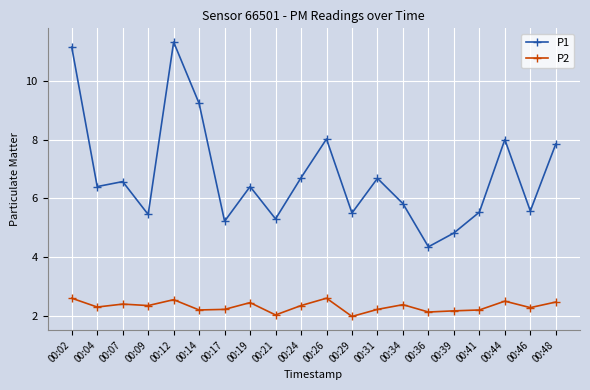

What value does the P2 series have at 00:29?

2.0